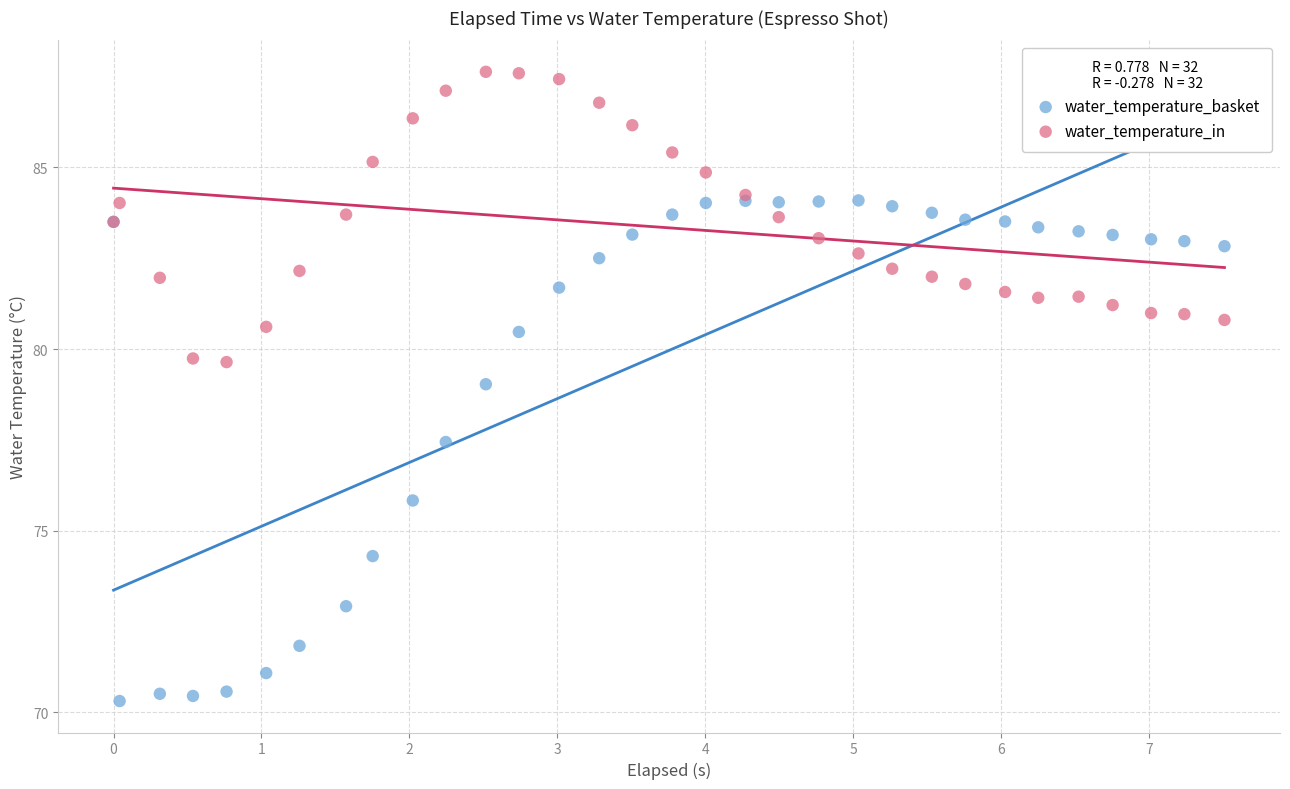

Which series reaches the maximum Y coordinate?

water_temperature_in